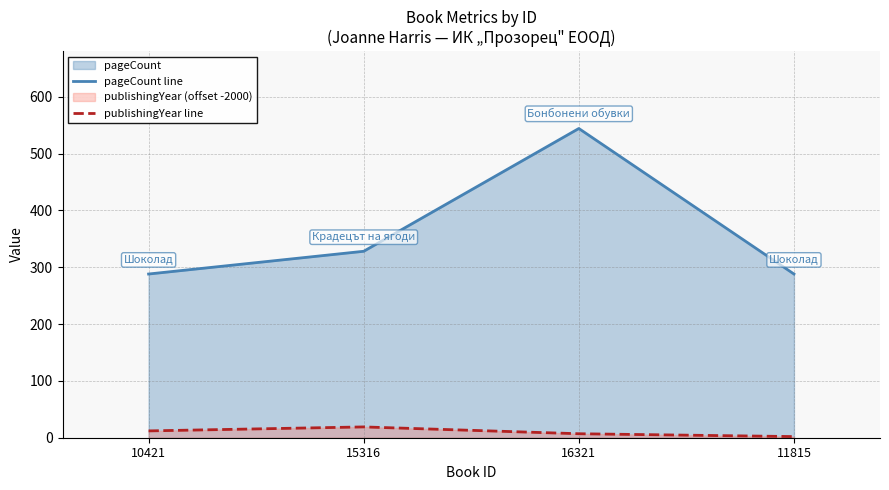

True or false: pageCount line and publishingYear line cross at least once.

False